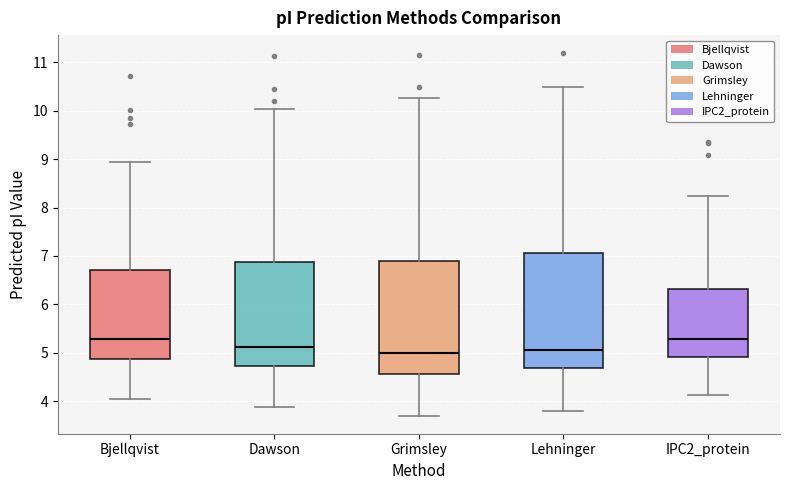

Where does the lower whisker of the box for Dawson end on the y-axis? The values are not printed on the chart, so give them approximately, as read against the axis.

3.9